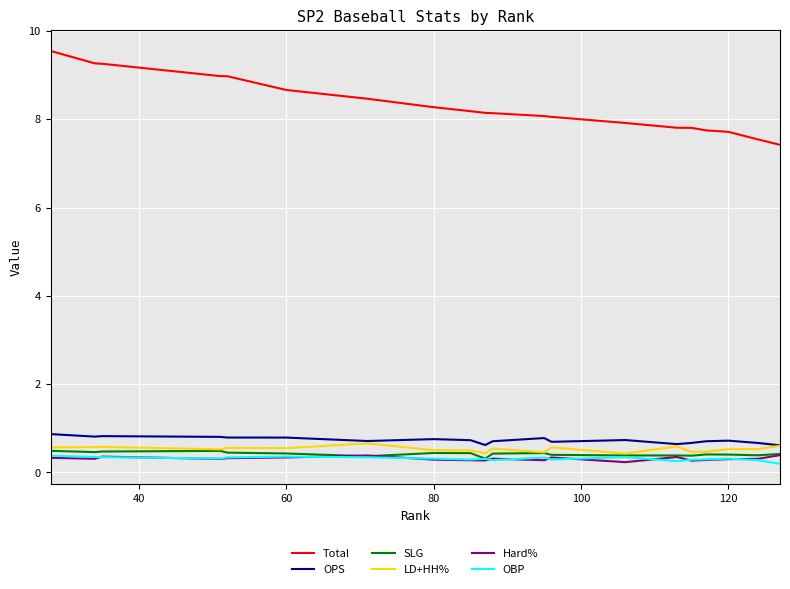

What is the greatest value displayed?

9.5